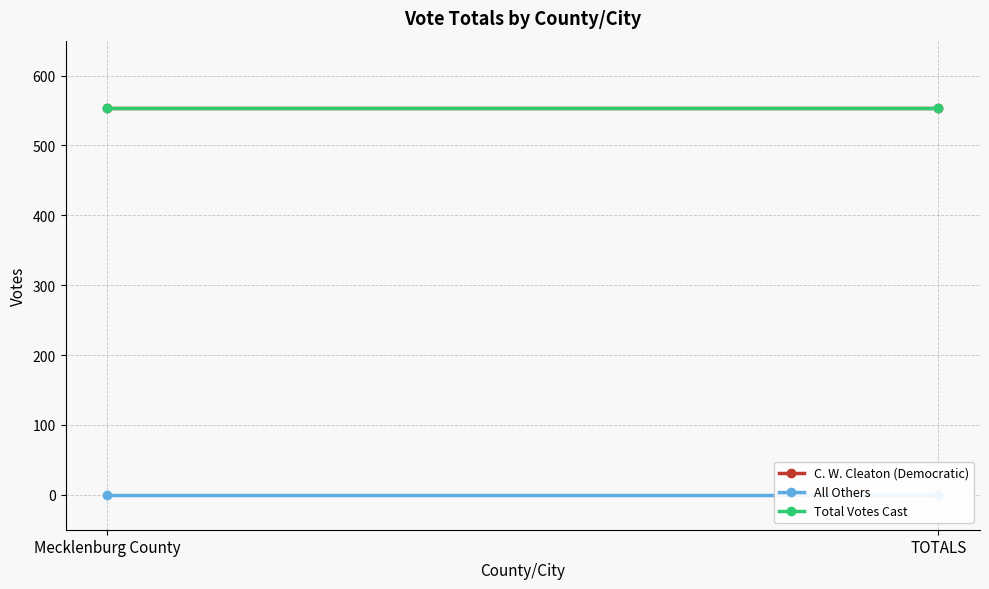

The value of C. W. Cleaton (Democratic) at Mecklenburg County is 553. True or false?

True